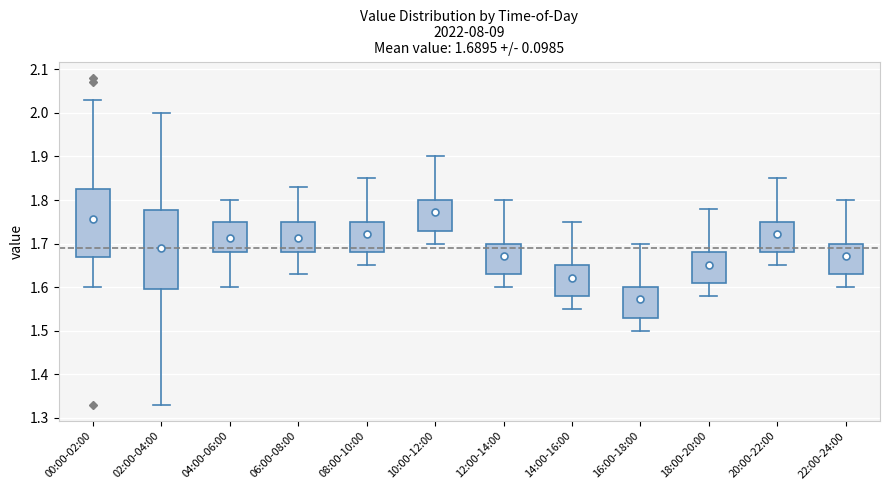

Which box is the tallest, from its lower edge to its upper edge?

02:00-04:00